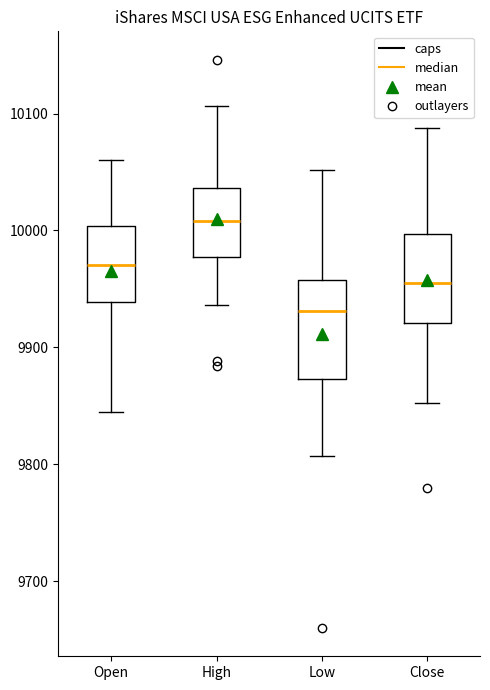

Which box's median line is the lowest?

Low